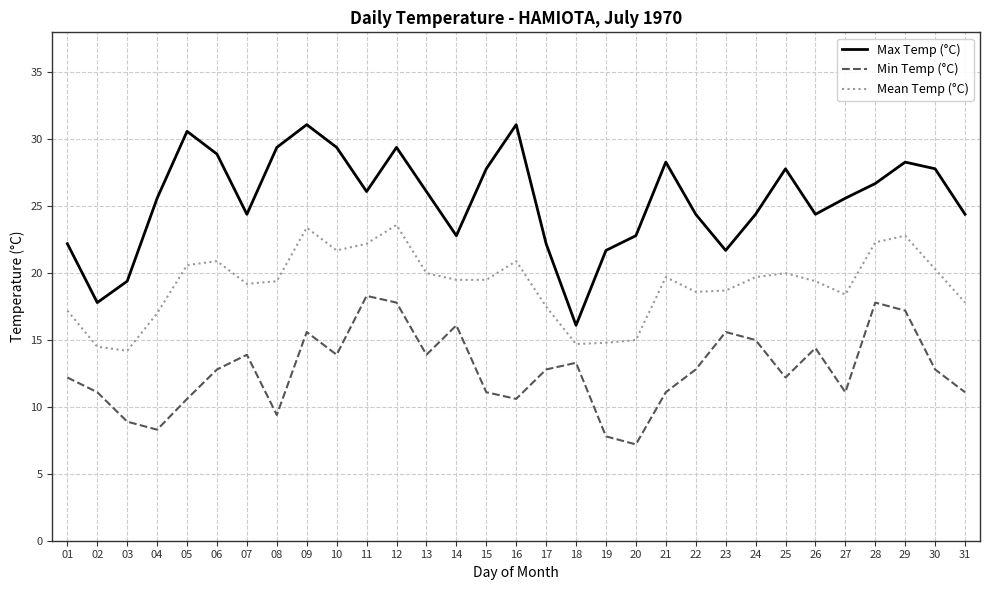

What is the minimum value shown in the chart?

7.2